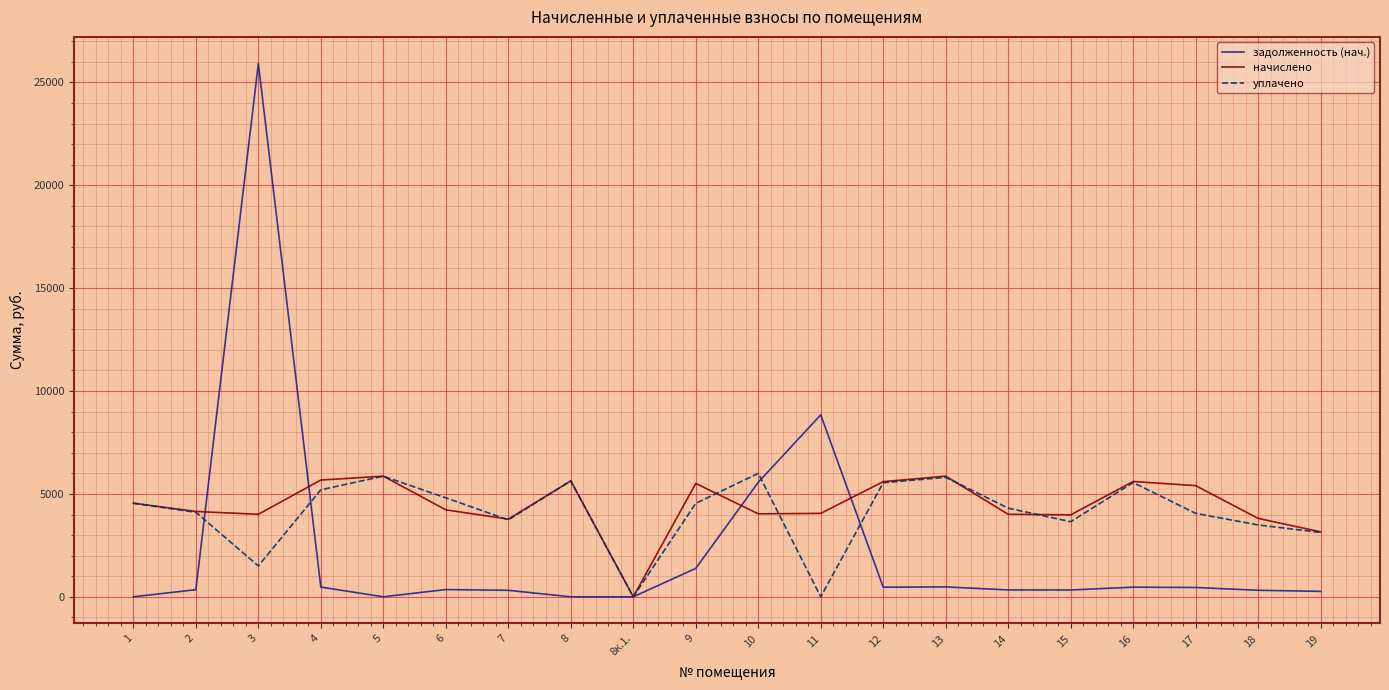

Which series has the widest spread of values?

задолженность (нач.)